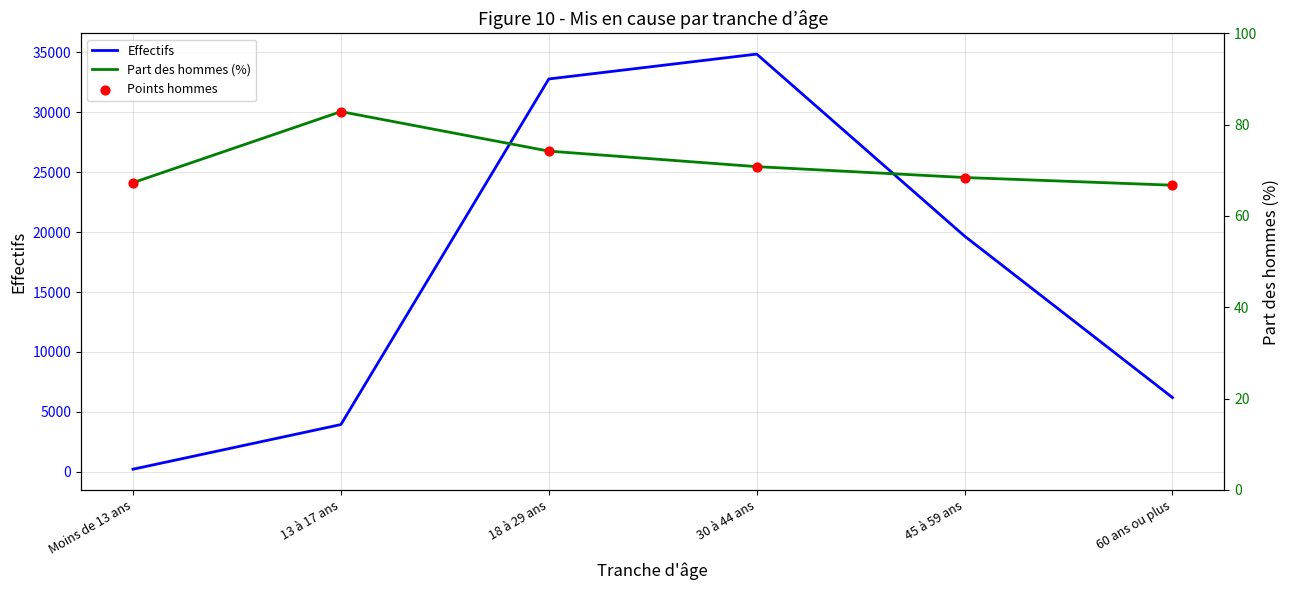

Which series has the widest spread of Y values?

Effectifs